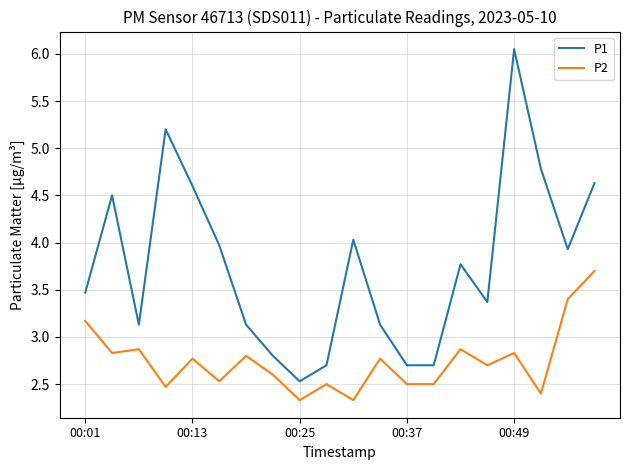

At how many categories does at least one series exceed 4?

7